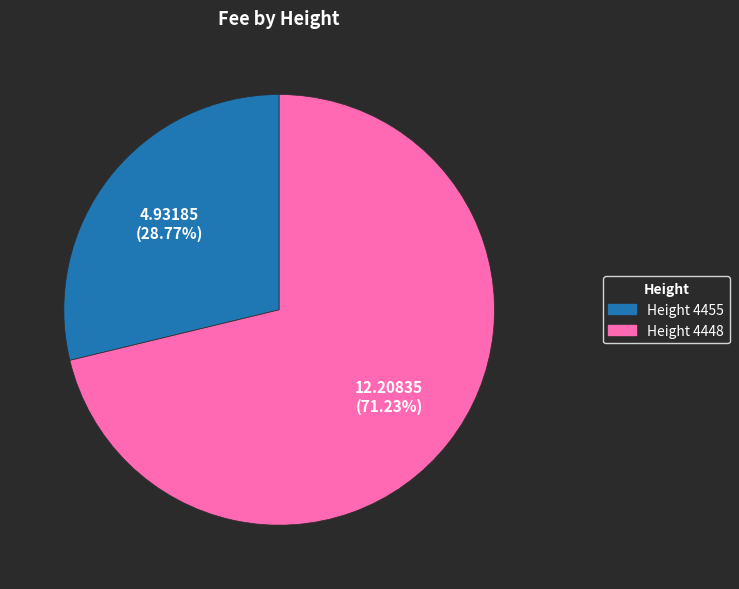

Is there a majority slice in this chart?

Yes